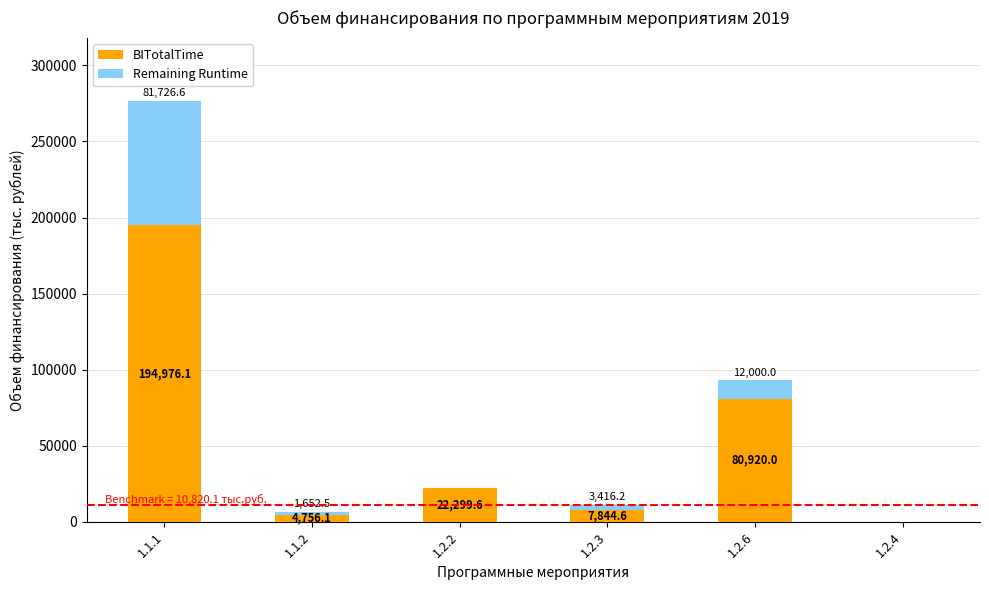

Is it true that BITotalTime equals 0.0 at 1.2.4?

True